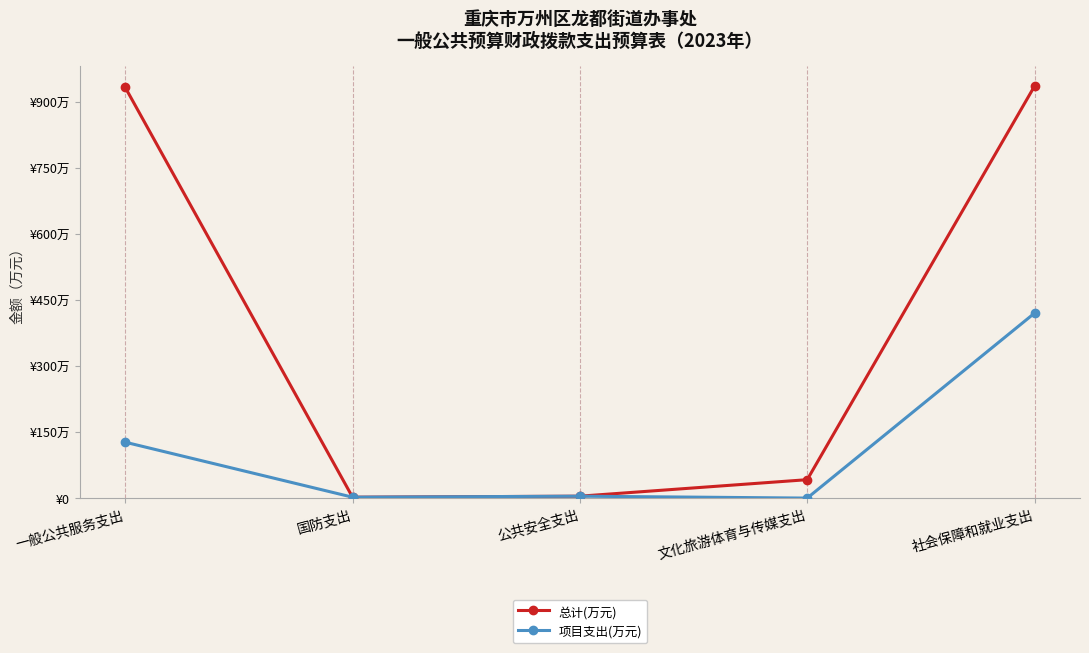

Does the chart have visible grid lines?

No